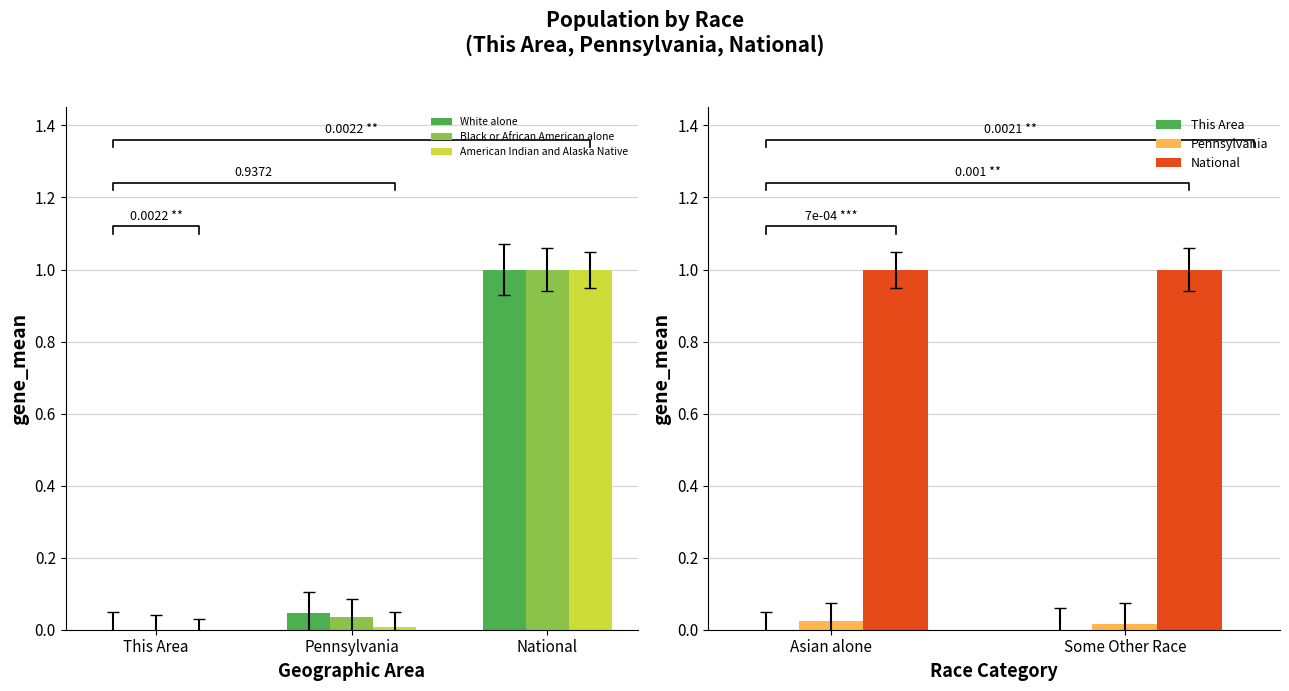

What is the label of the 3rd bar from the left?

National